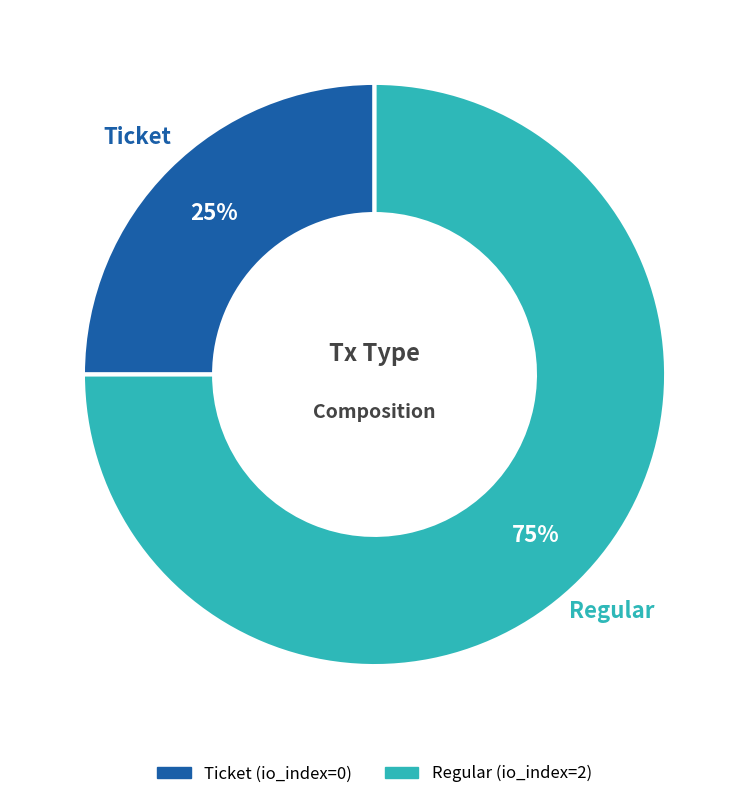

Is there any slice that represents more than half of the pie?

Yes